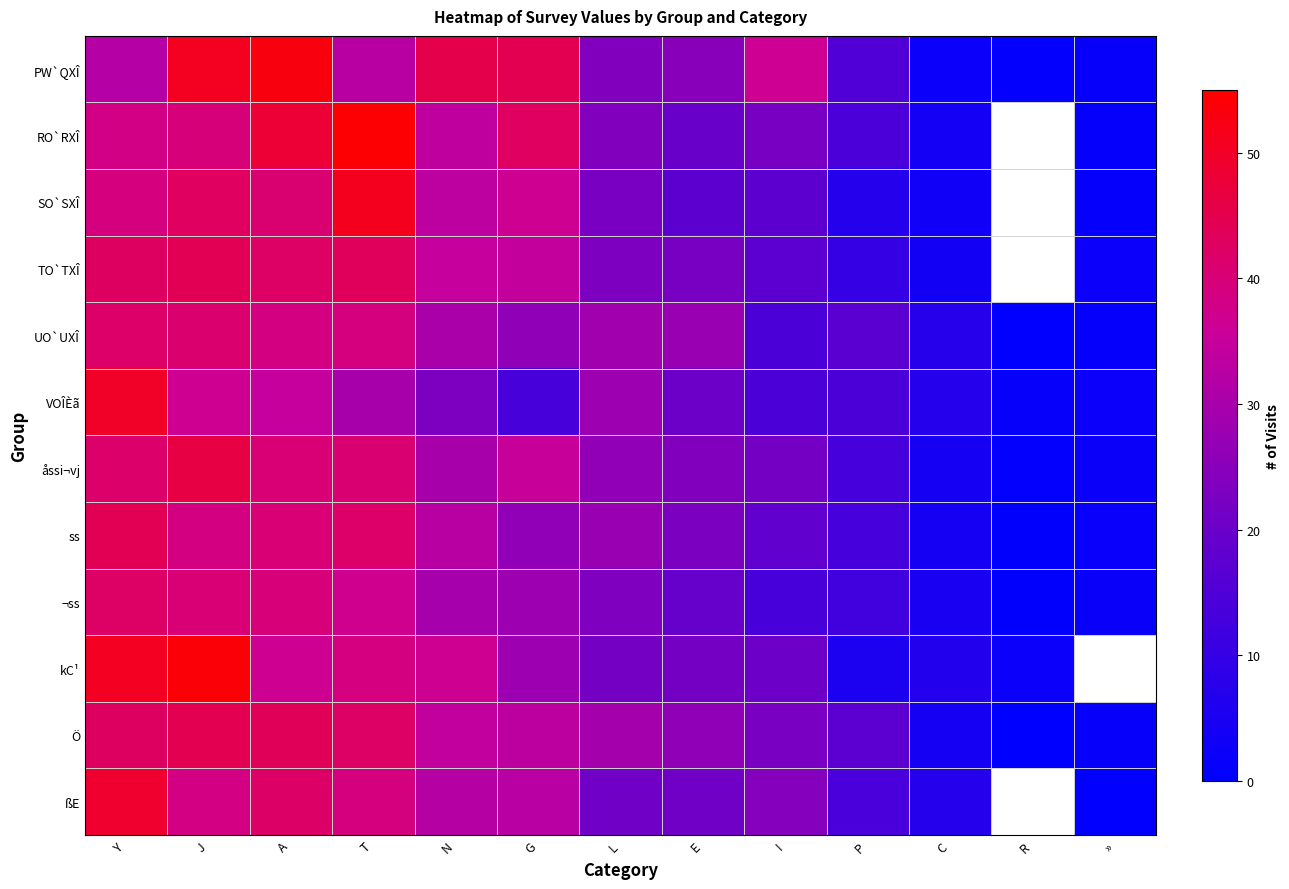

Which label corresponds to the largest value in the chart?

T